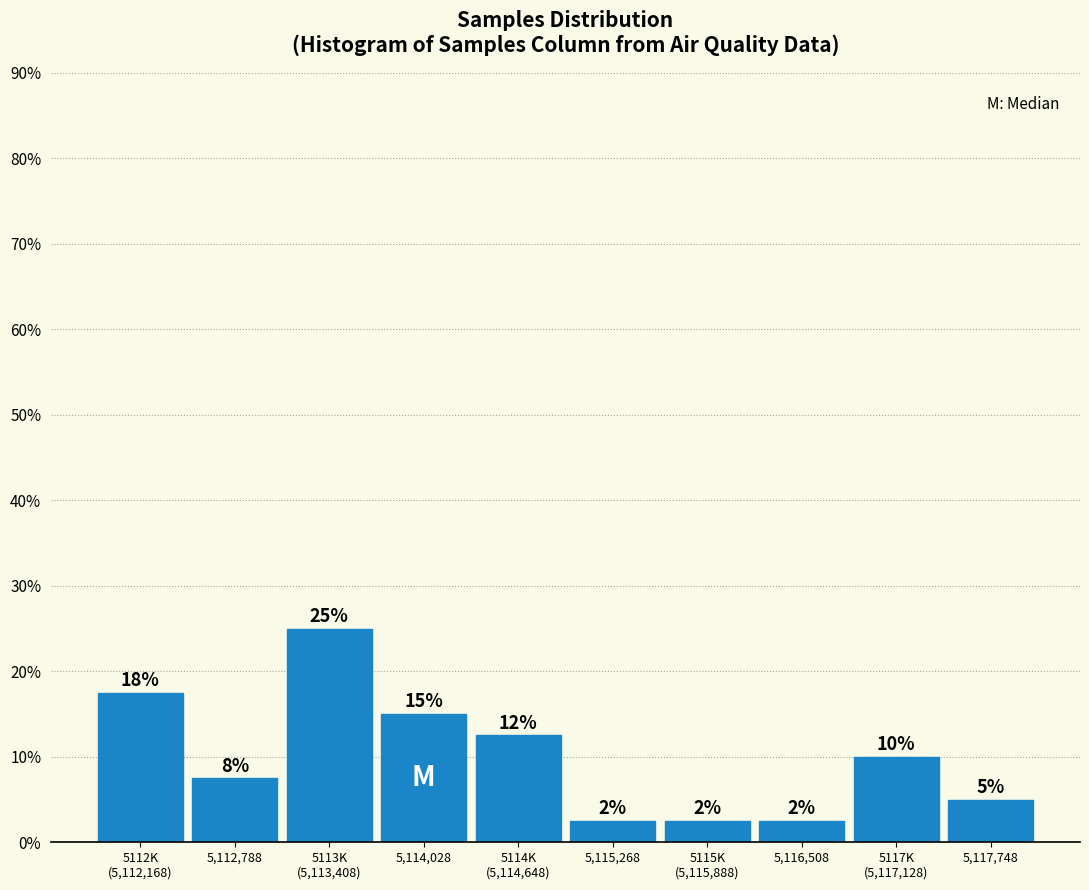

Does the chart contain any negative values?

No